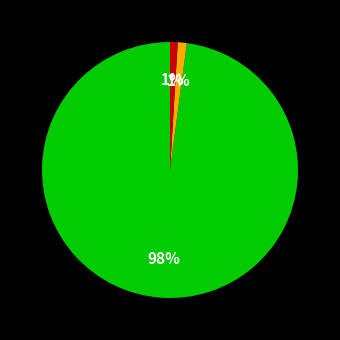

Does any single category account for the majority?

Yes